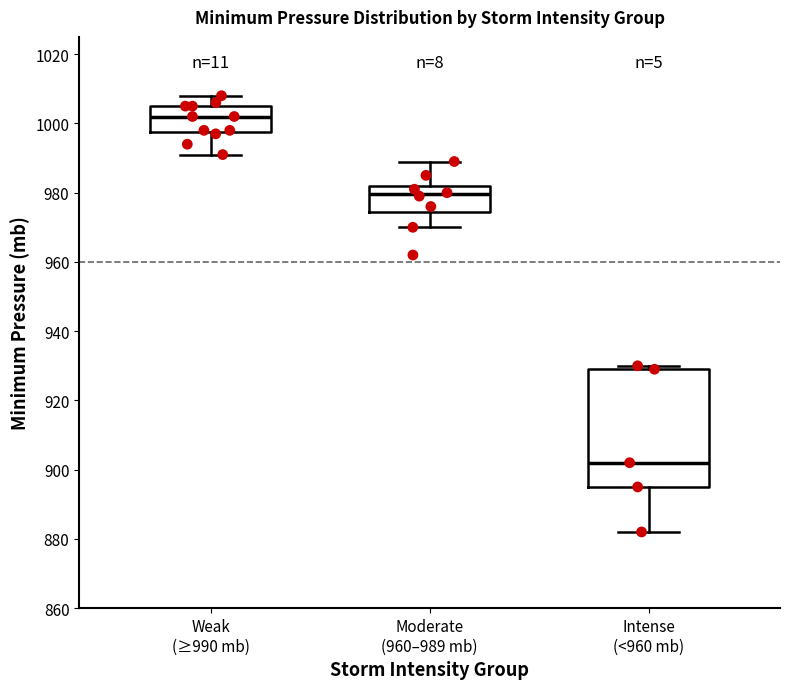

Which box has the highest median line?

Weak (≥990 mb)